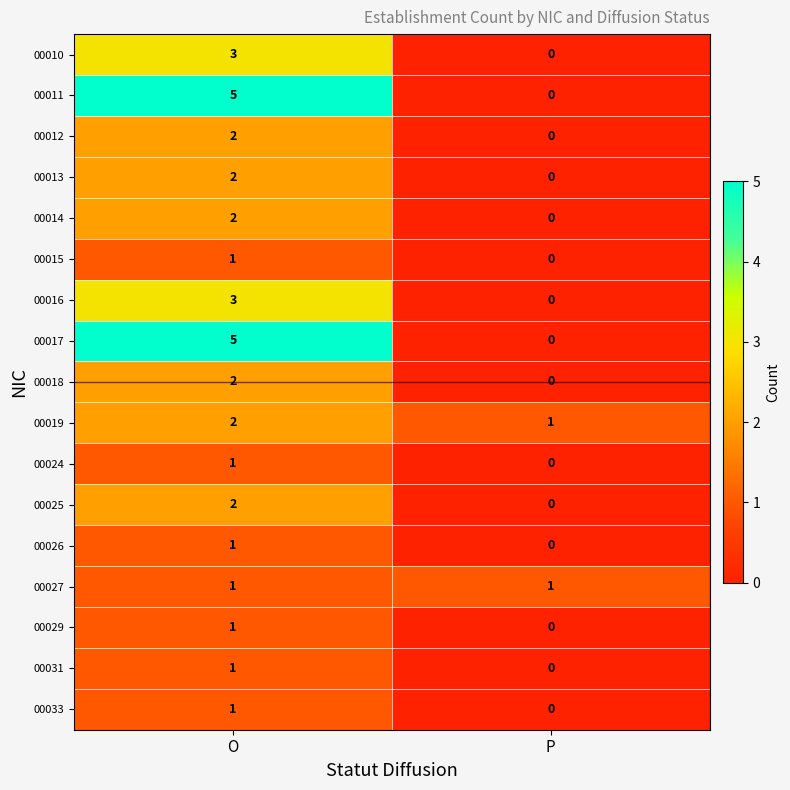

Rank the categories by 00016 value from highest to lowest.

O, P